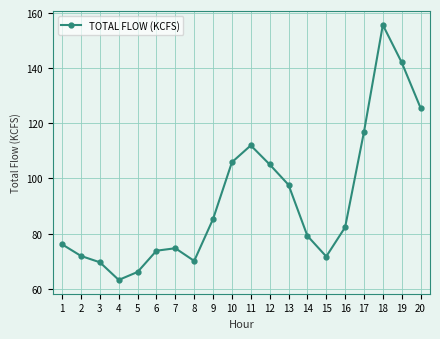

True or false: the data shows 122.9 at 14.

False